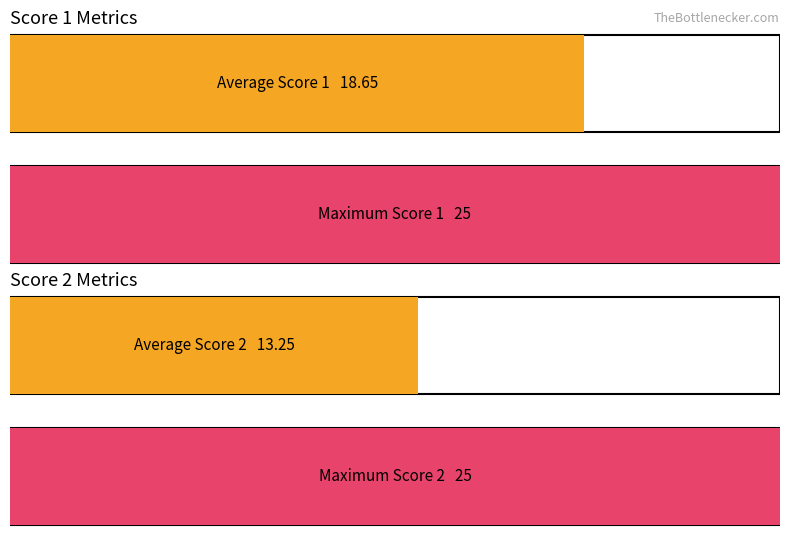

Is the value of Score 2 at 17 greater than the value of Score 1 at 9?

No